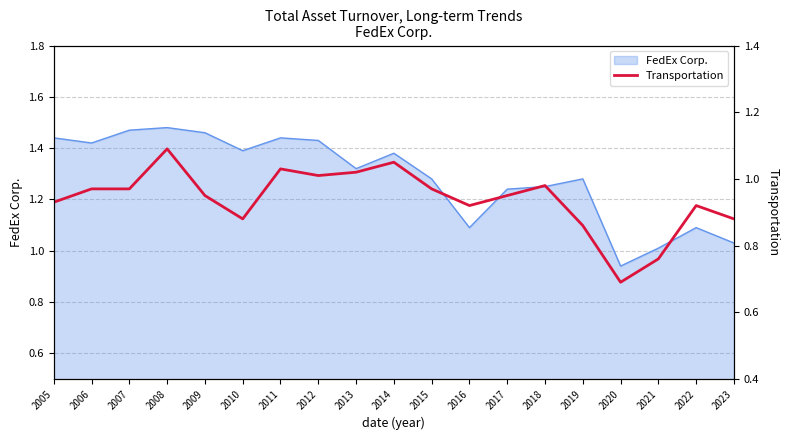

The chart shows a value of 1.7 at 2006. True or false?

False